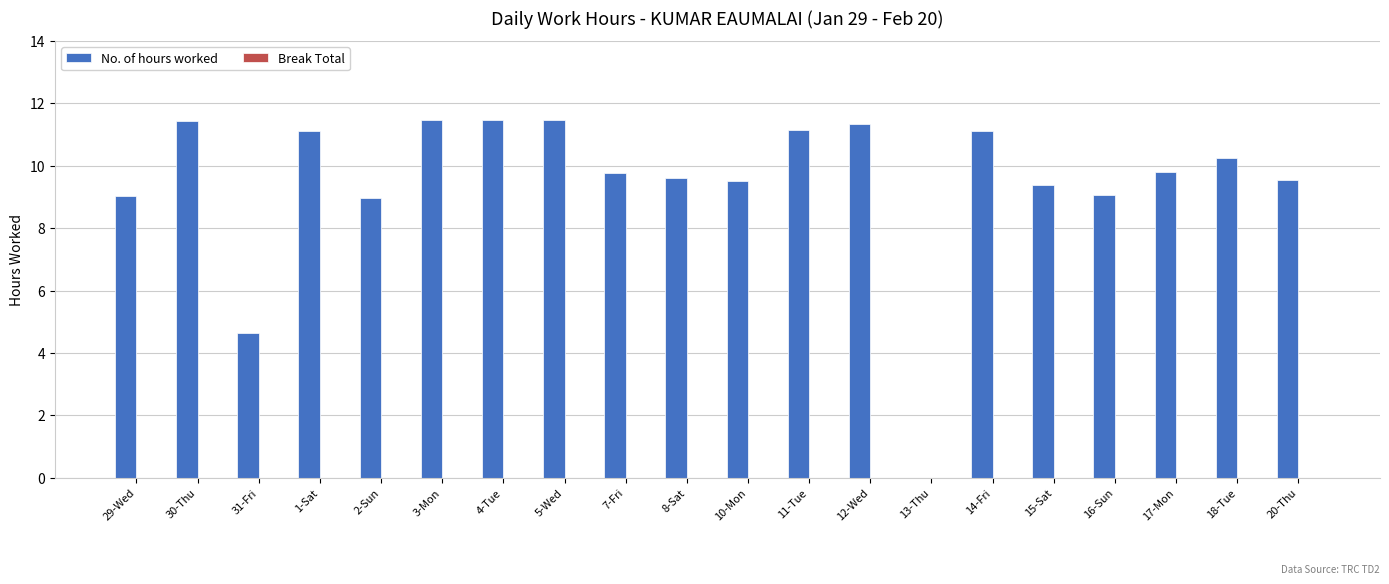

At which label is the value closest to 5?

31-Fri